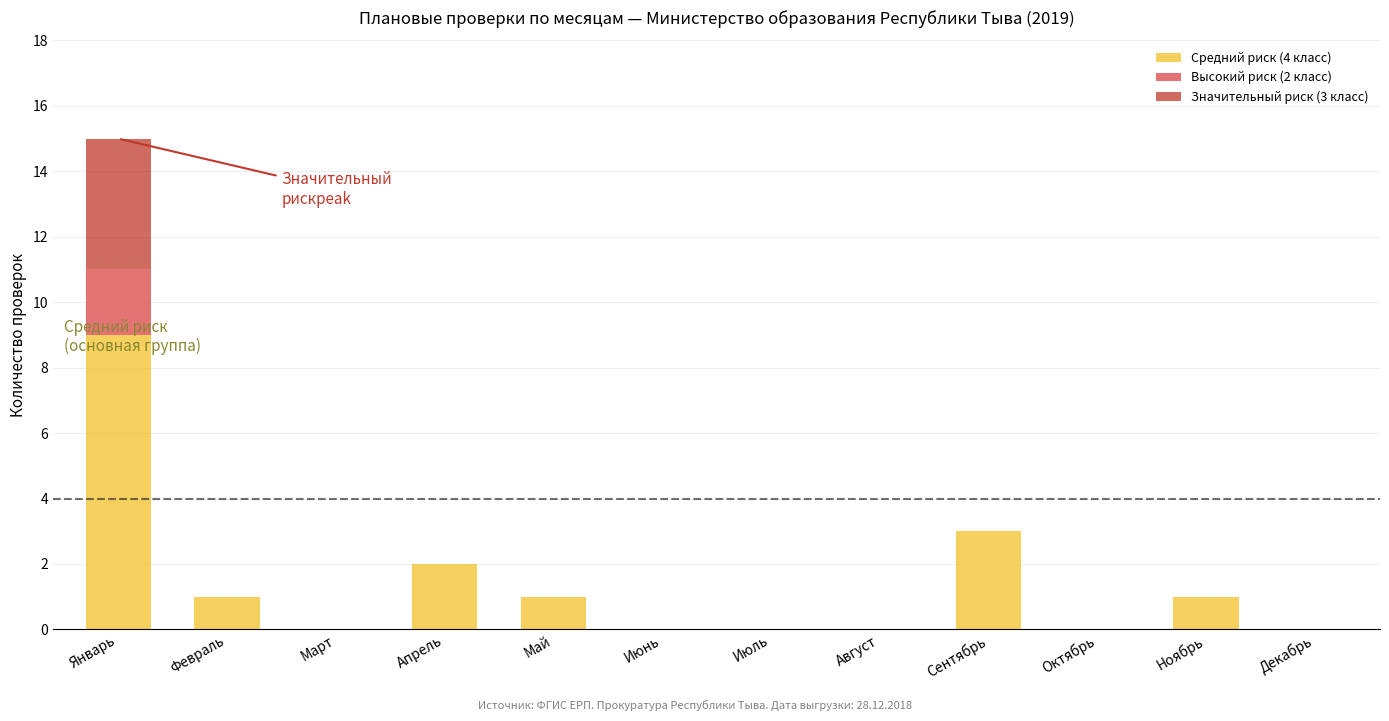

The Средний риск (4 класс) series shows 1 at Ноябрь. True or false?

True